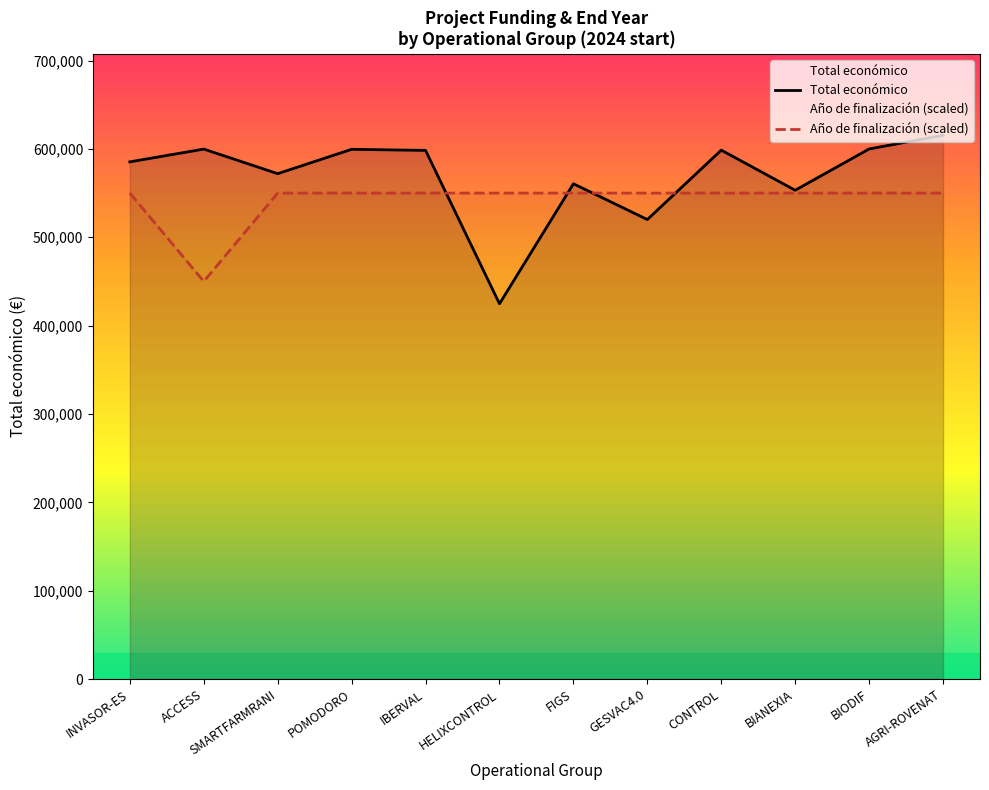

Which series has the largest total across all categories?

Total económico